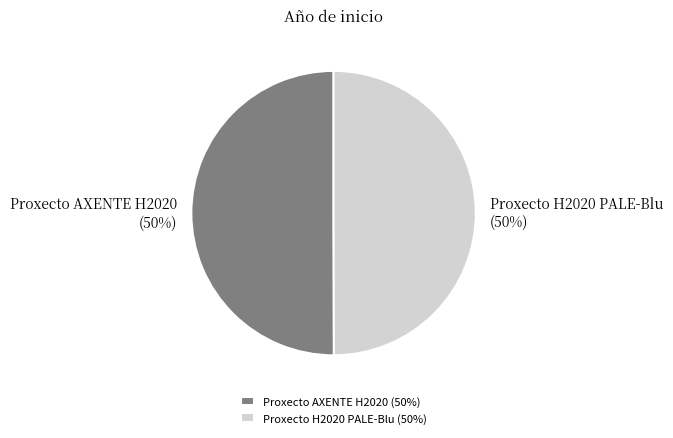

True or false: Proxecto H2020 PALE-Blu accounts for 50% of the total.

True